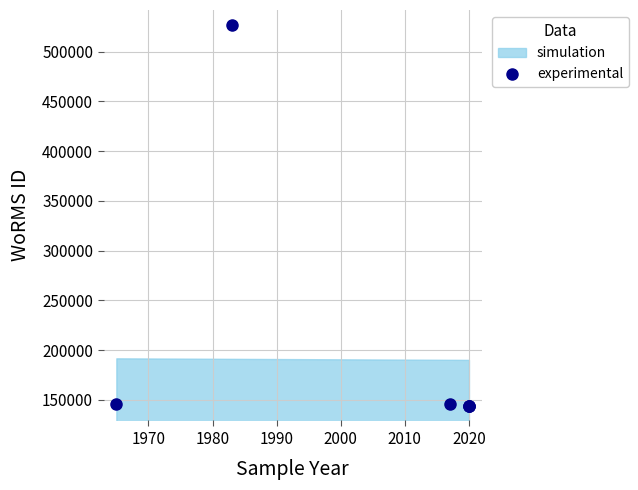

Which has a higher value, 2010 or 1980?

1980